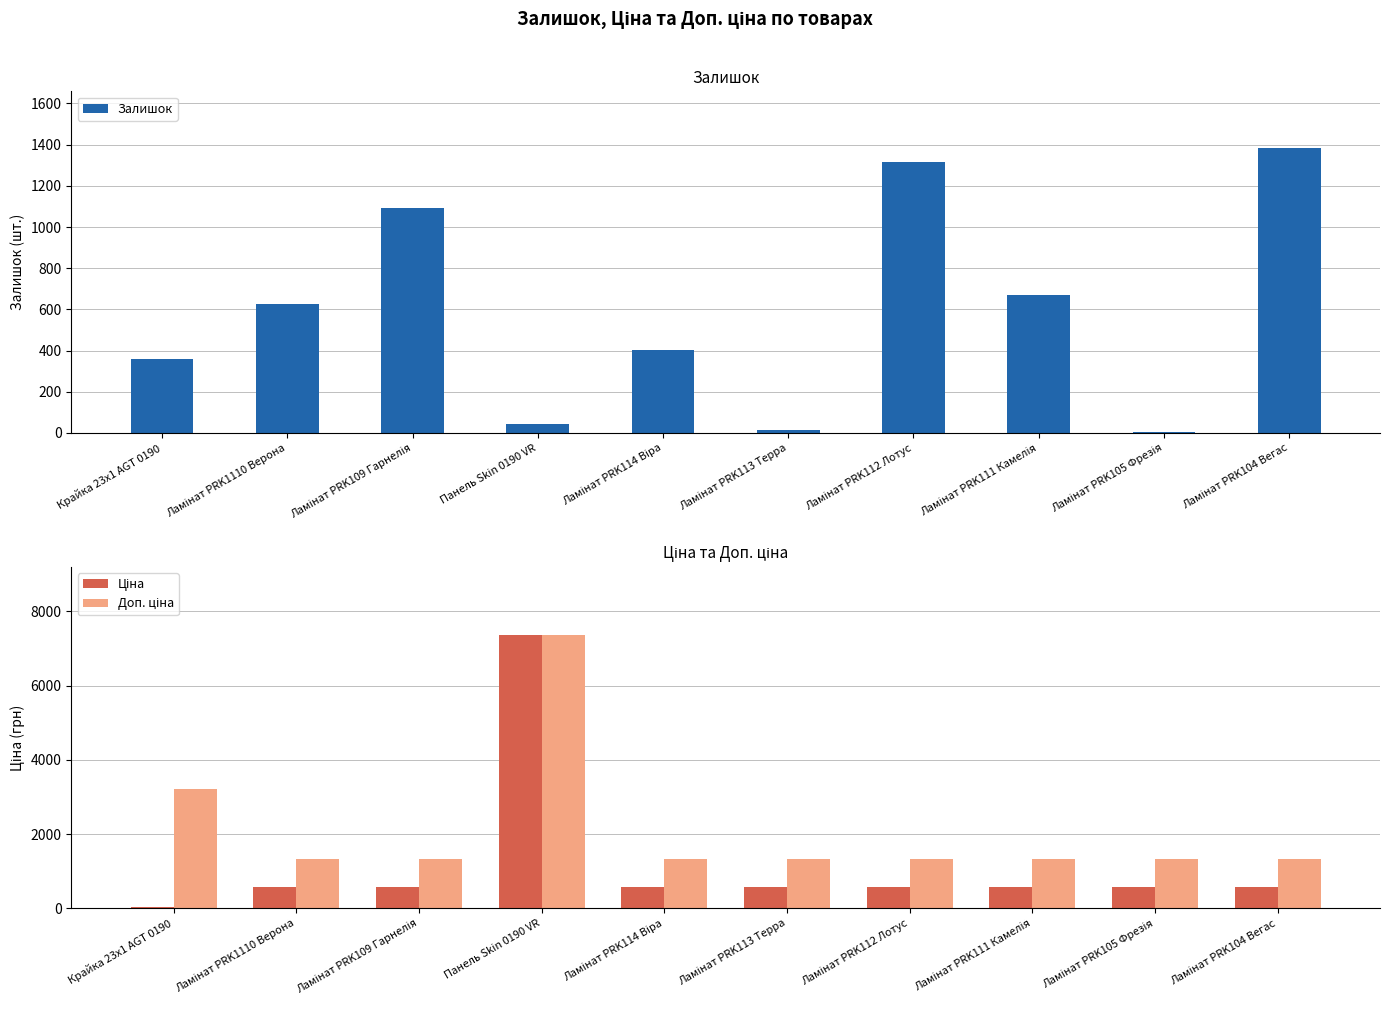

Reading left to right, list all the values displayed in this chart.

Залишок: Крайка 23x1 AGT 0190=360.0	Ламінат PRK1110 Верона=628.0	Ламінат PRK109 Гарнелія=1090.0	Панель Skin 0190 VR=45.0	Ламінат PRK114 Віра=404.0	Ламінат PRK113 Терра=16.0	Ламінат PRK112 Лотус=1316.0	Ламінат PRK111 Камелія=669.0	Ламінат PRK105 Фрезія=6.0	Ламінат PRK104 Вегас=1382.0
Ціна: Крайка 23x1 AGT 0190=32.0	Ламінат PRK1110 Верона=574.5	Ламінат PRK109 Гарнелія=574.5	Панель Skin 0190 VR=7360.2	Ламінат PRK114 Віра=574.5	Ламінат PRK113 Терра=574.5	Ламінат PRK112 Лотус=574.5	Ламінат PRK111 Камелія=574.5	Ламінат PRK105 Фрезія=574.5	Ламінат PRK104 Вегас=574.5
Доп. ціна: Крайка 23x1 AGT 0190=3205.0	Ламінат PRK1110 Верона=1316.7	Ламінат PRK109 Гарнелія=1316.7	Панель Skin 0190 VR=7360.2	Ламінат PRK114 Віра=1316.7	Ламінат PRK113 Терра=1316.7	Ламінат PRK112 Лотус=1316.7	Ламінат PRK111 Камелія=1316.7	Ламінат PRK105 Фрезія=1316.7	Ламінат PRK104 Вегас=1316.7